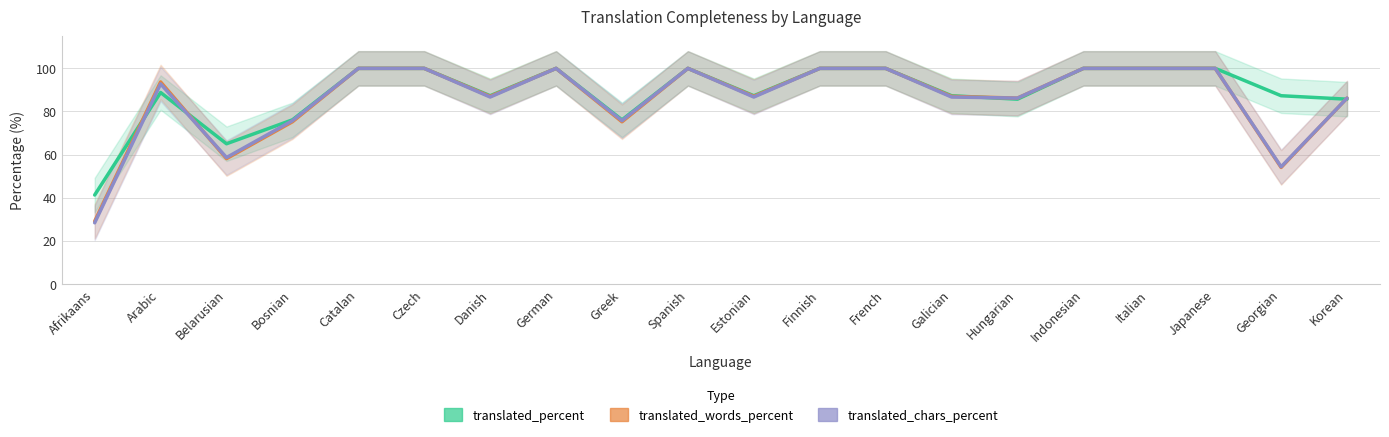

What is the difference between the highest and lowest values at Bosnian?

0.9